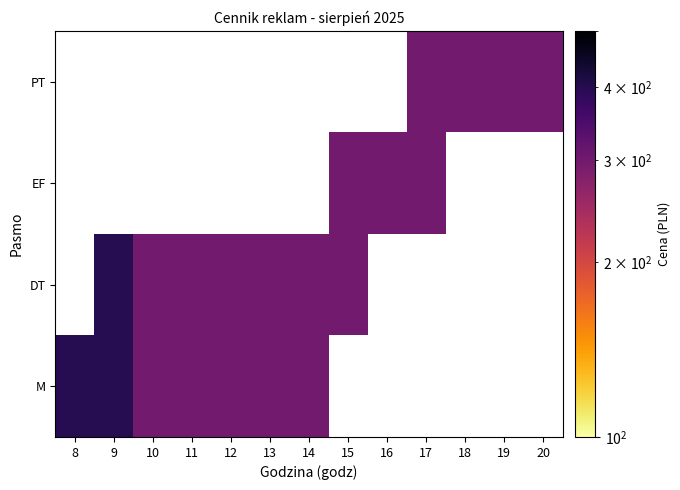

What is the maximum value shown in the chart?

400.0